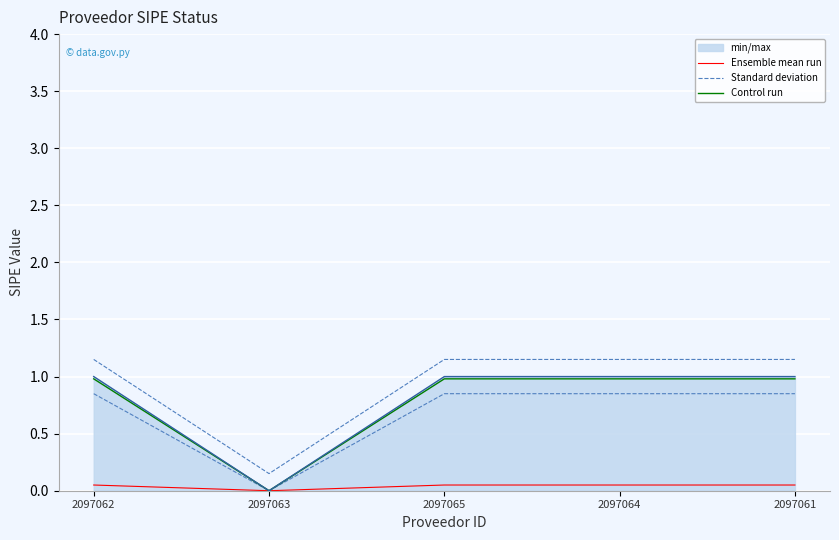

True or false: Ensemble mean run and Standard deviation cross at least once.

False